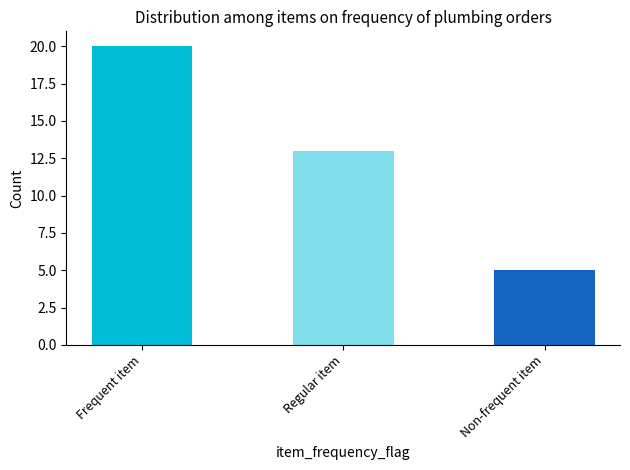

Reading left to right, what are all the values shown in this chart?

PVC Tap 1/2"=20	Angle Cock CP (Cera)=13	Flush Tank White (Cera)=5